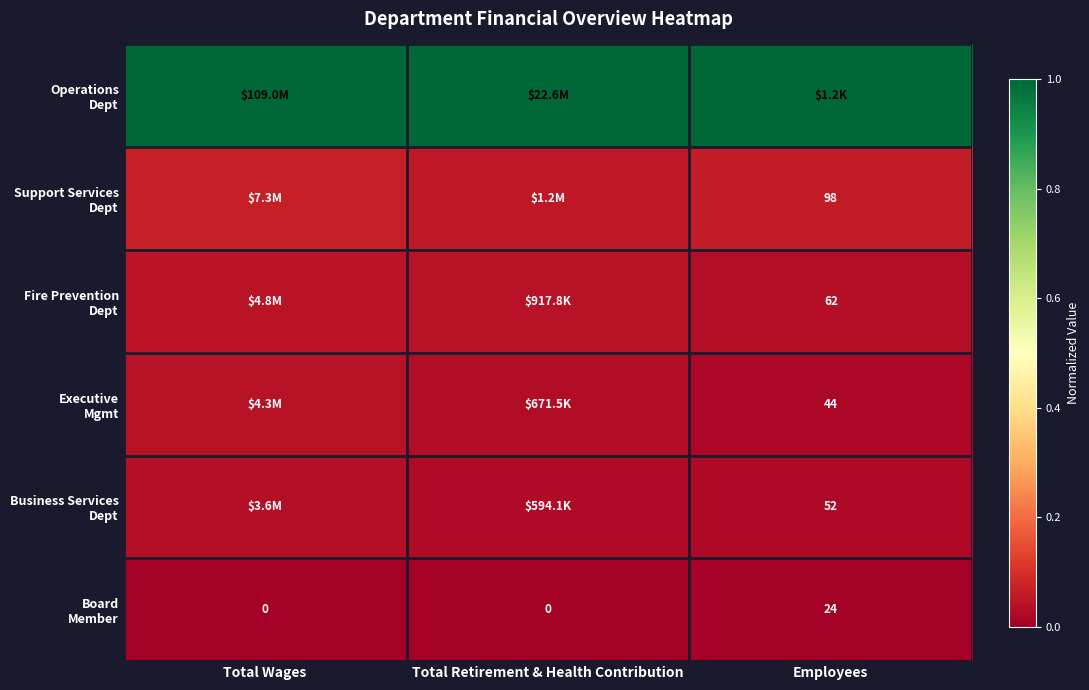

Which category has the highest value across all series?

Total Wages